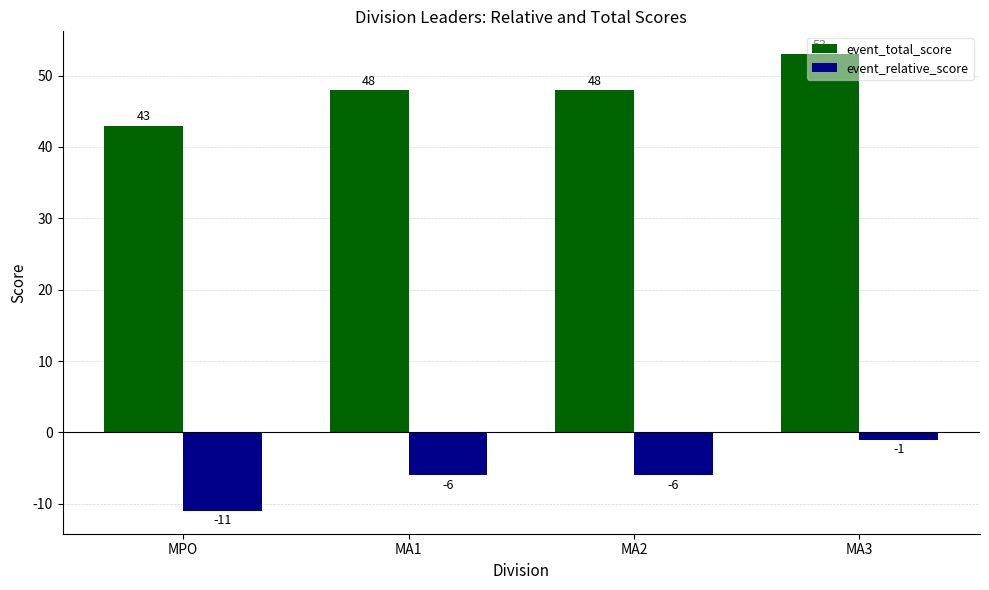

Reading left to right, transcribe all the data shown in this chart.

event_total_score: MPO=43	MA1=48	MA2=48	MA3=53
event_relative_score: MPO=-11	MA1=-6	MA2=-6	MA3=-1